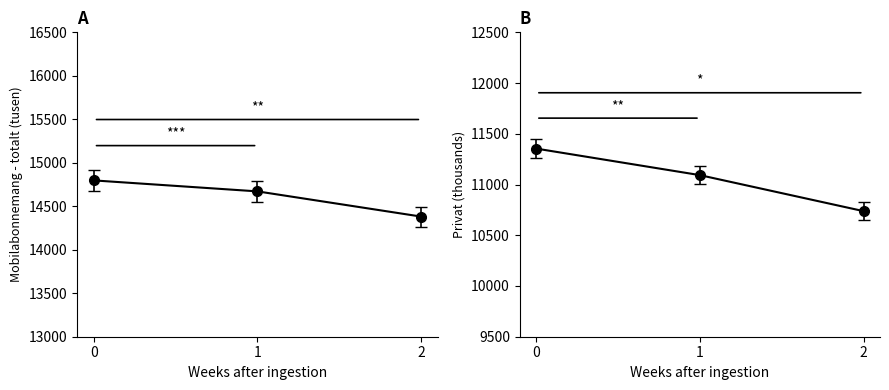

The value of Mobilabonnemang - totalt (tusen) at 2 is 24760.9. True or false?

False